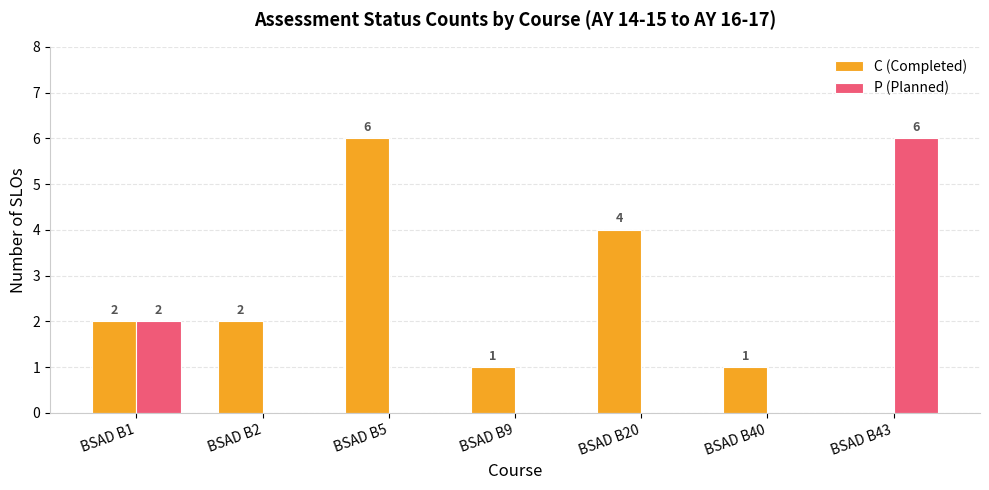

What is the total value across all series at BSAD B9?

1